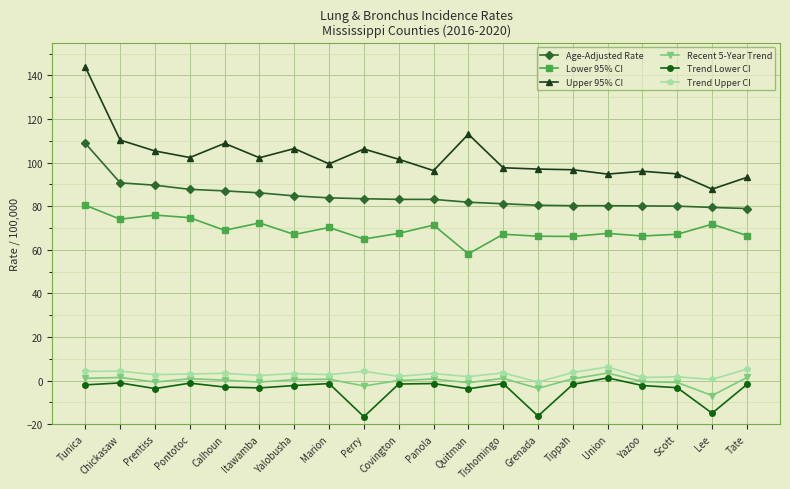

What is the label of the 1st point from the right?

Tate